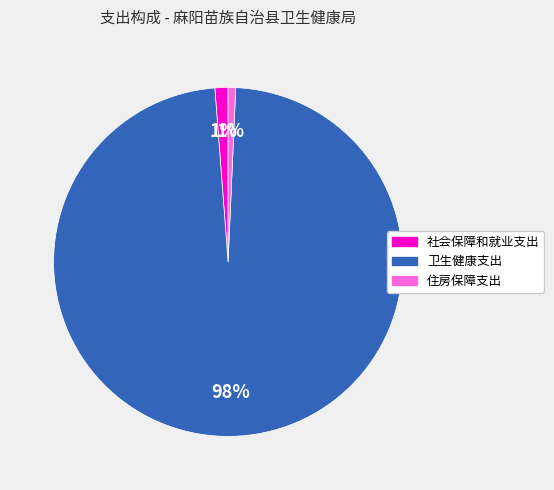

Combined, do 社会保障和就业支出 and 住房保障支出 account for over 50%?

No